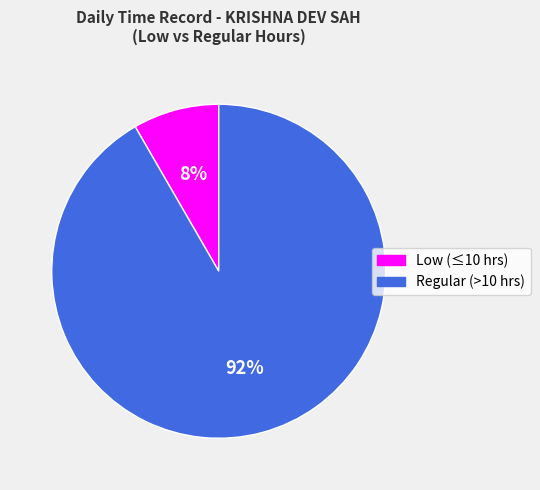

To the nearest percent, what is the average slice percentage?

50%